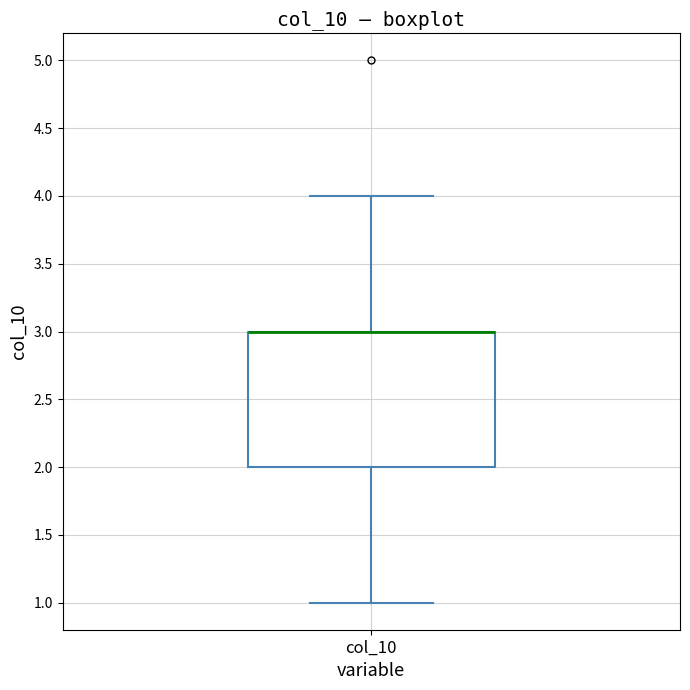

Where is the lower edge of the box for col_10 on the y-axis? The values are not printed on the chart, so give them approximately, as read against the axis.

2